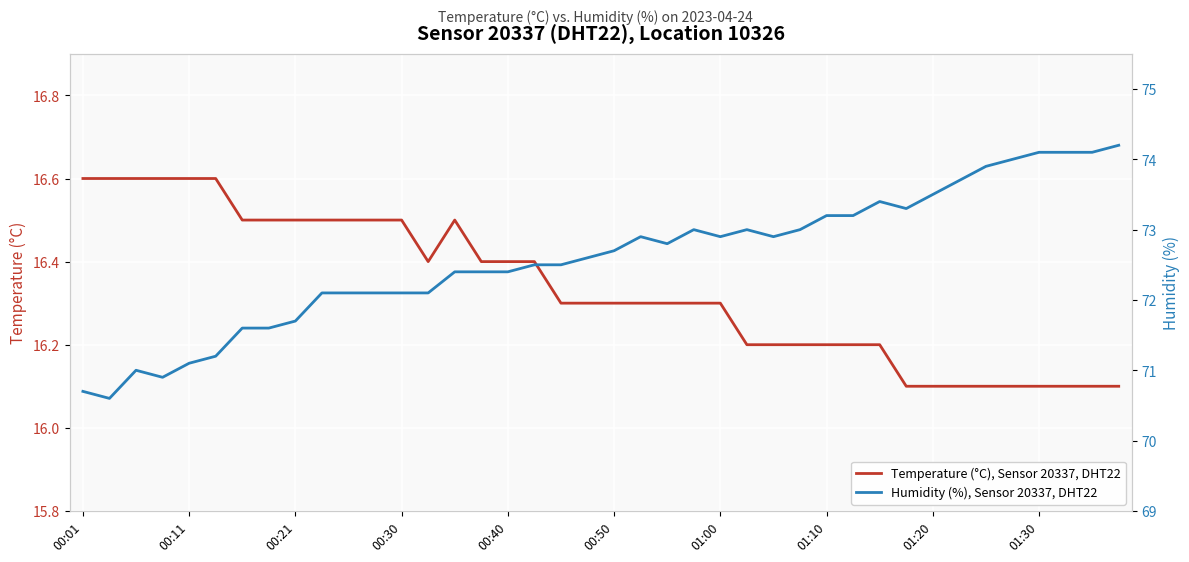

At 26, list the series in order from smallest to largest.

Temperature (°C), Sensor 20337, DHT22, Humidity (%), Sensor 20337, DHT22